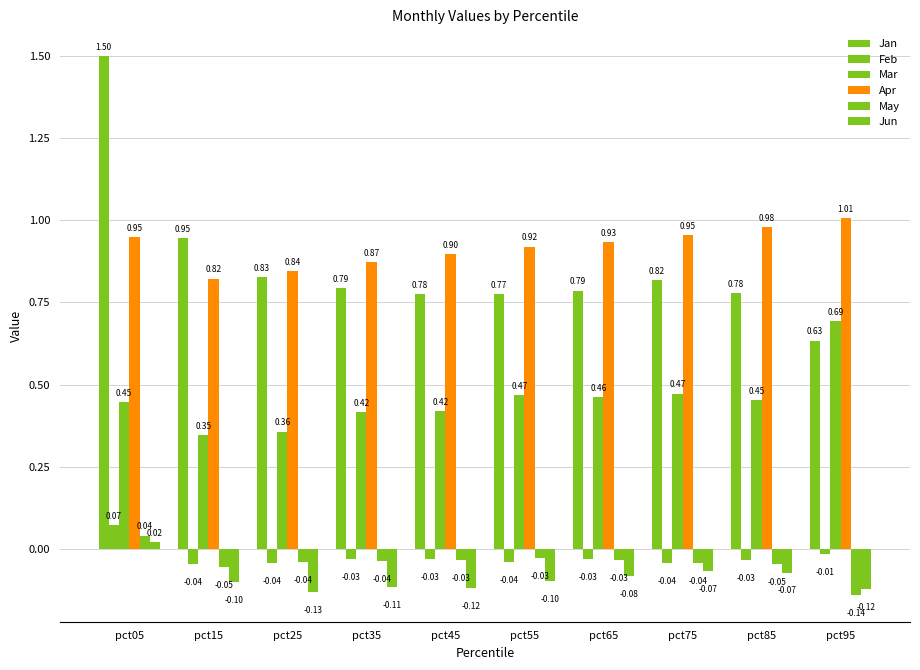

Which series has the largest range (max minus min)?

Jan